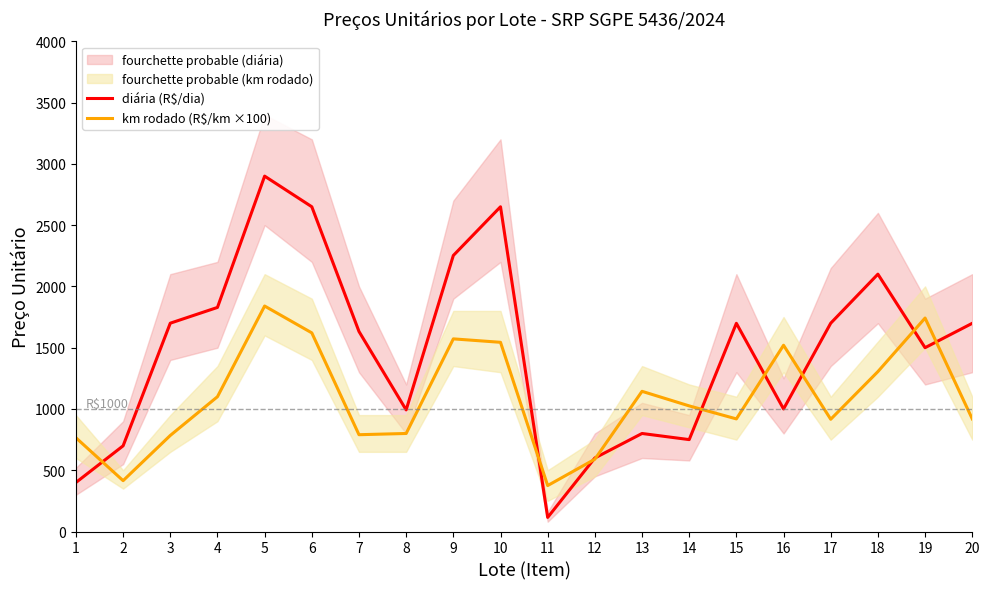

Which label corresponds to the largest value in the chart?

5